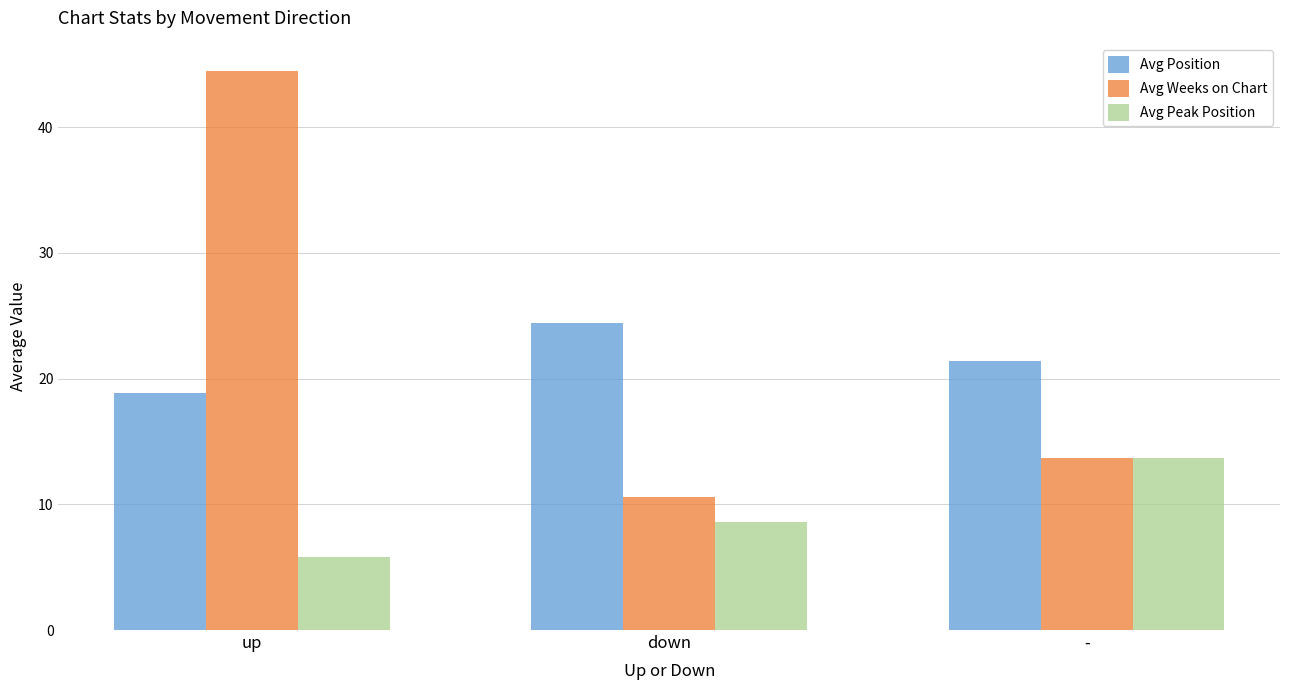

Which label corresponds to the smallest value in the chart?

up